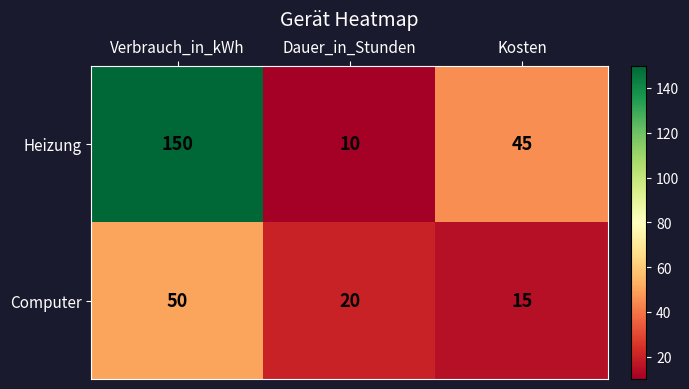

Count the Heizung values in the range 10 to 150.

3